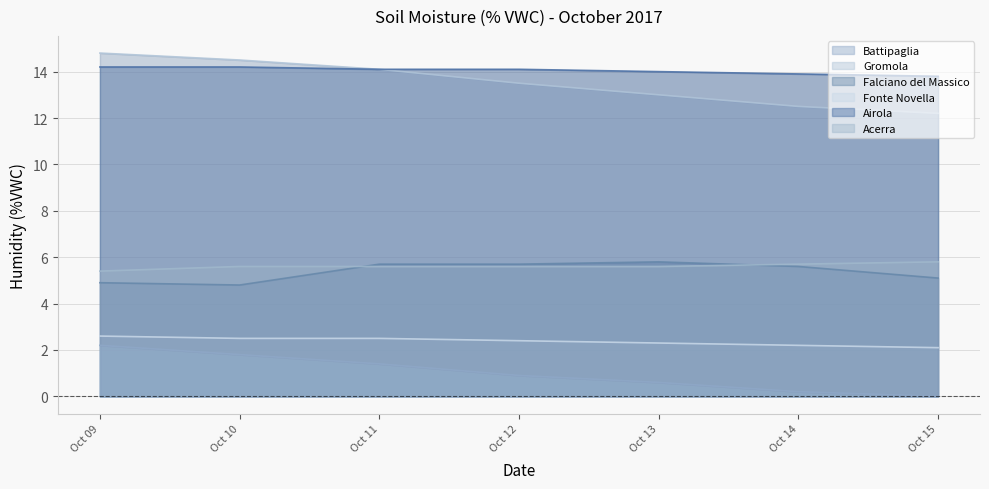

True or false: Fonte Novella and Acerra cross at least once.

False